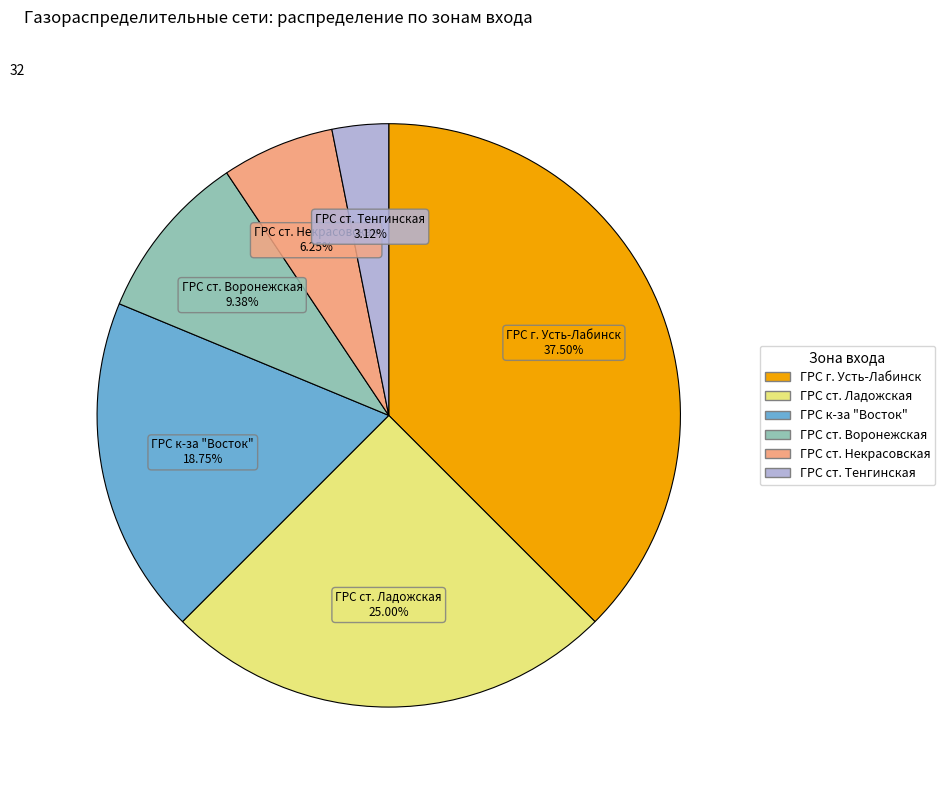

Is there any slice that represents more than half of the pie?

No